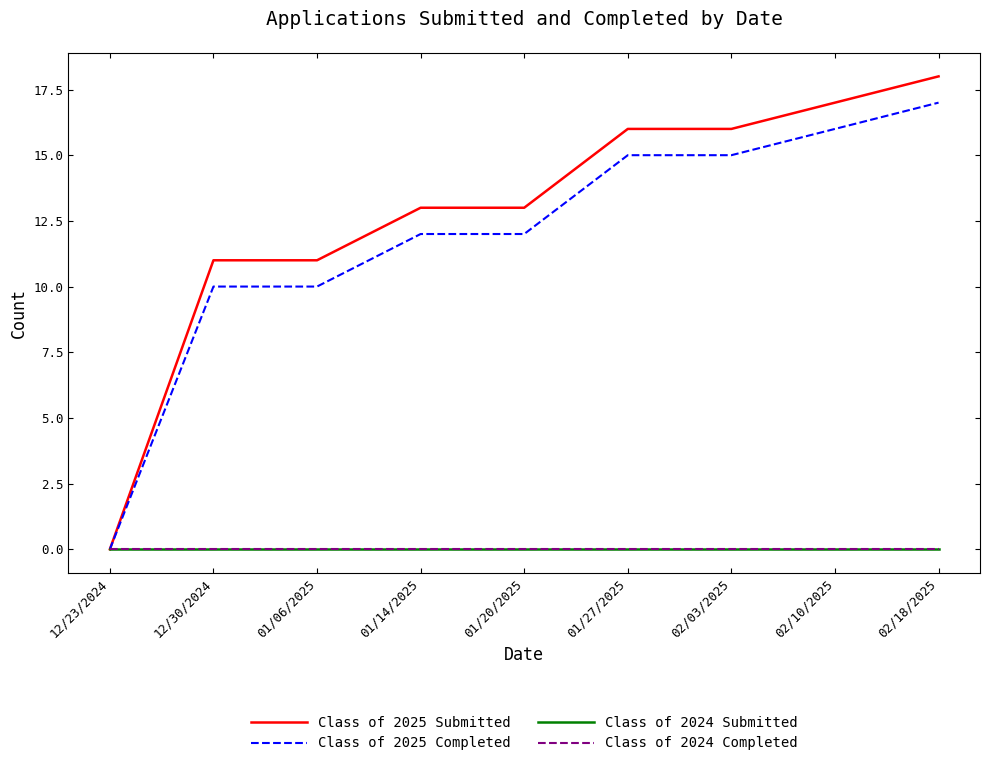

What is the label of the 2nd point from the left?

12/30/2024